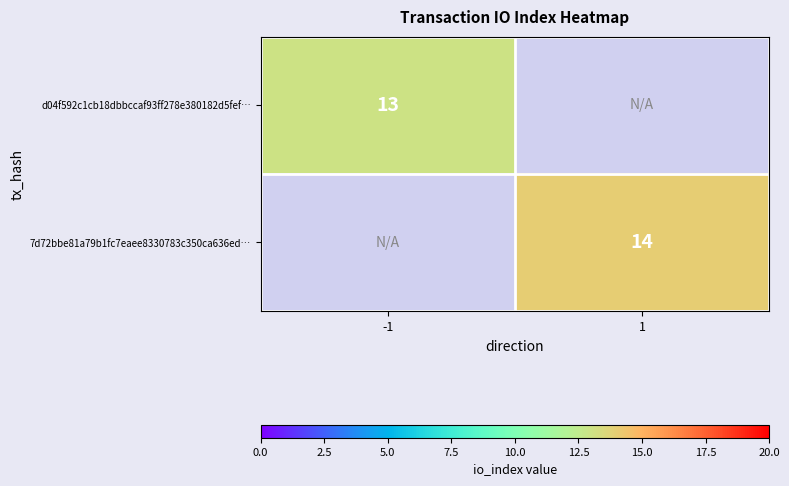

What is the smallest value displayed?

13.0